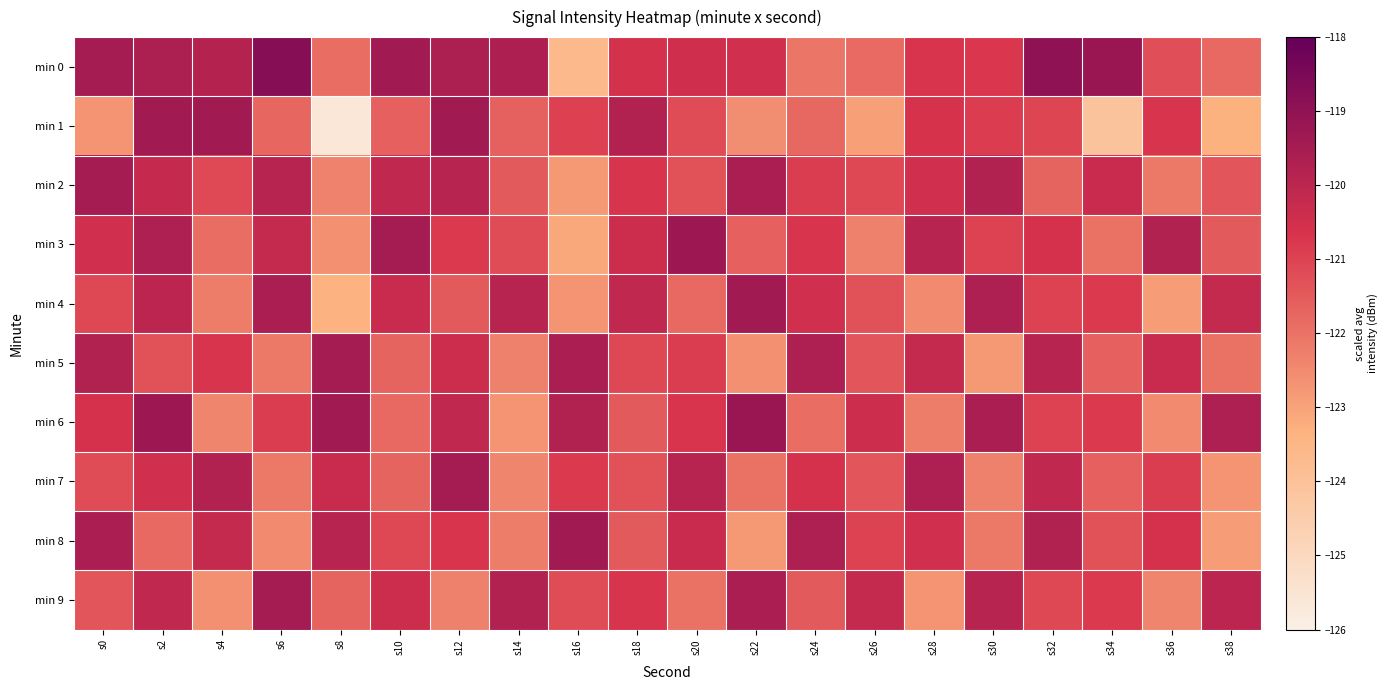

Reading left to right, transcribe all the data shown in this chart.

min 0: s0=-119.5	s2=-119.6	s4=-119.8	s6=-118.8	s8=-121.9	s10=-119.4	s12=-119.6	s14=-119.7	s16=-123.7	s18=-120.6	s20=-120.4	s22=-120.5	s24=-122.1	s26=-121.8	s28=-120.7	s30=-120.8	s32=-119.0	s34=-119.2	s36=-121.2	s38=-121.8
min 1: s0=-122.7	s2=-119.4	s4=-119.4	s6=-121.7	s8=-125.6	s10=-121.6	s12=-119.4	s14=-121.6	s16=-120.9	s18=-119.8	s20=-121.2	s22=-122.5	s24=-121.8	s26=-122.9	s28=-120.7	s30=-120.9	s32=-121.1	s34=-124.1	s36=-120.7	s38=-123.3
min 2: s0=-119.5	s2=-120.2	s4=-121.2	s6=-119.9	s8=-122.3	s10=-120.1	s12=-119.9	s14=-121.5	s16=-122.8	s18=-120.7	s20=-121.3	s22=-119.6	s24=-120.9	s26=-121.1	s28=-120.5	s30=-119.8	s32=-121.7	s34=-120.3	s36=-122.1	s38=-121.4
min 3: s0=-120.5	s2=-119.7	s4=-121.9	s6=-120.2	s8=-122.6	s10=-119.5	s12=-120.8	s14=-121.2	s16=-123.1	s18=-120.4	s20=-119.3	s22=-121.6	s24=-120.7	s26=-122.3	s28=-119.9	s30=-121.0	s32=-120.6	s34=-122.0	s36=-119.8	s38=-121.5
min 4: s0=-121.1	s2=-120.0	s4=-122.2	s6=-119.6	s8=-123.4	s10=-120.3	s12=-121.5	s14=-119.9	s16=-122.7	s18=-120.1	s20=-121.8	s22=-119.4	s24=-120.5	s26=-121.3	s28=-122.5	s30=-119.7	s32=-121.0	s34=-120.8	s36=-122.9	s38=-120.2
min 5: s0=-119.8	s2=-121.3	s4=-120.7	s6=-122.1	s8=-119.5	s10=-121.7	s12=-120.4	s14=-122.3	s16=-119.6	s18=-121.1	s20=-120.9	s22=-122.6	s24=-119.7	s26=-121.4	s28=-120.2	s30=-122.8	s32=-119.9	s34=-121.6	s36=-120.3	s38=-122.0
min 6: s0=-120.6	s2=-119.3	s4=-122.4	s6=-120.9	s8=-119.4	s10=-121.8	s12=-120.1	s14=-122.7	s16=-119.8	s18=-121.5	s20=-120.7	s22=-119.2	s24=-121.9	s26=-120.4	s28=-122.2	s30=-119.6	s32=-121.0	s34=-120.8	s36=-122.5	s38=-119.7
min 7: s0=-121.2	s2=-120.5	s4=-119.8	s6=-122.1	s8=-120.3	s10=-121.7	s12=-119.5	s14=-122.4	s16=-120.8	s18=-121.3	s20=-119.9	s22=-122.0	s24=-120.6	s26=-121.4	s28=-119.7	s30=-122.3	s32=-120.1	s34=-121.6	s36=-120.9	s38=-122.7
min 8: s0=-119.6	s2=-121.8	s4=-120.2	s6=-122.5	s8=-119.9	s10=-121.1	s12=-120.7	s14=-122.2	s16=-119.4	s18=-121.5	s20=-120.3	s22=-122.8	s24=-119.7	s26=-121.0	s28=-120.5	s30=-122.1	s32=-119.8	s34=-121.3	s36=-120.6	s38=-122.9
min 9: s0=-121.4	s2=-120.1	s4=-122.6	s6=-119.5	s8=-121.7	s10=-120.4	s12=-122.3	s14=-119.8	s16=-121.2	s18=-120.7	s20=-122.0	s22=-119.6	s24=-121.5	s26=-120.2	s28=-122.7	s30=-119.9	s32=-121.1	s34=-120.8	s36=-122.4	s38=-120.0